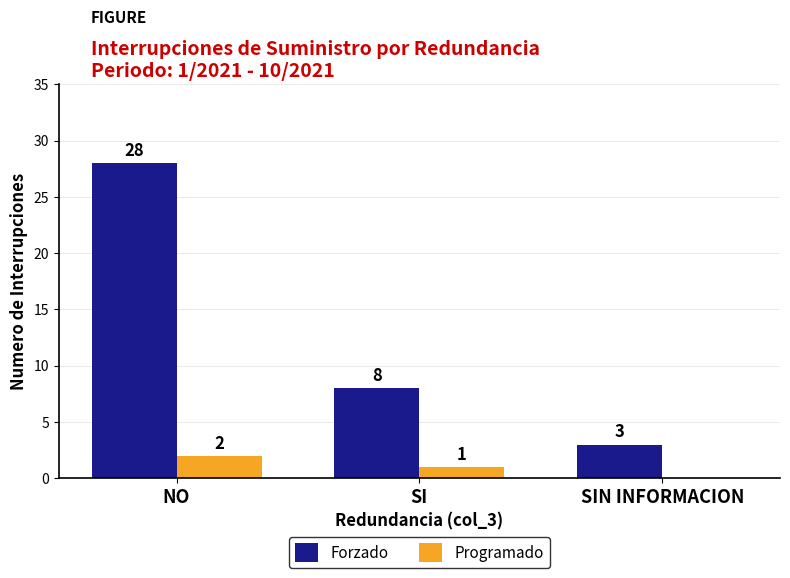

Reading right to left, extract all data points from this chart.

Forzado: SIN INFORMACION=3	SI=8	NO=28
Programado: SIN INFORMACION=0	SI=1	NO=2